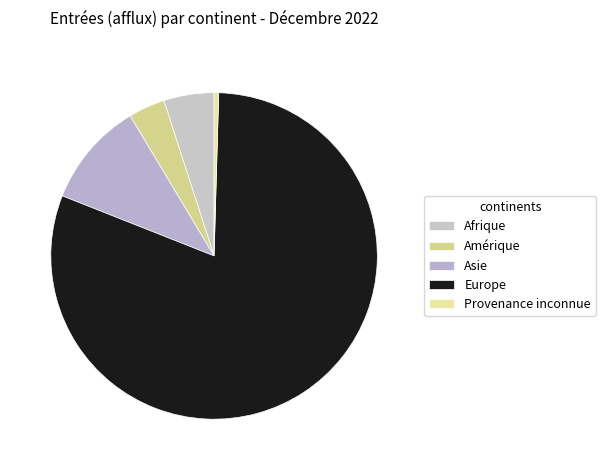

Rank the categories by value from lowest to highest.

Provenance inconnue, Amérique, Afrique, Asie, Europe